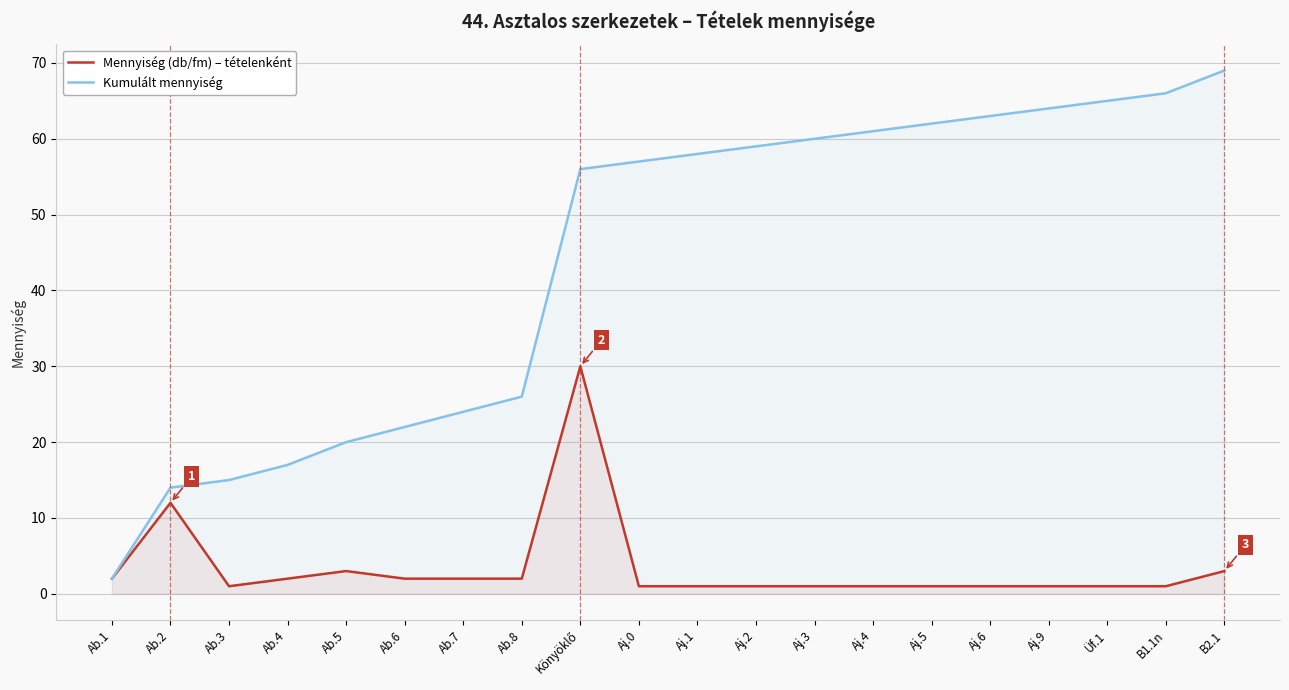

What is the difference between the second highest and minimum values in the Mennyiség (db/fm) – tételenként series?

11